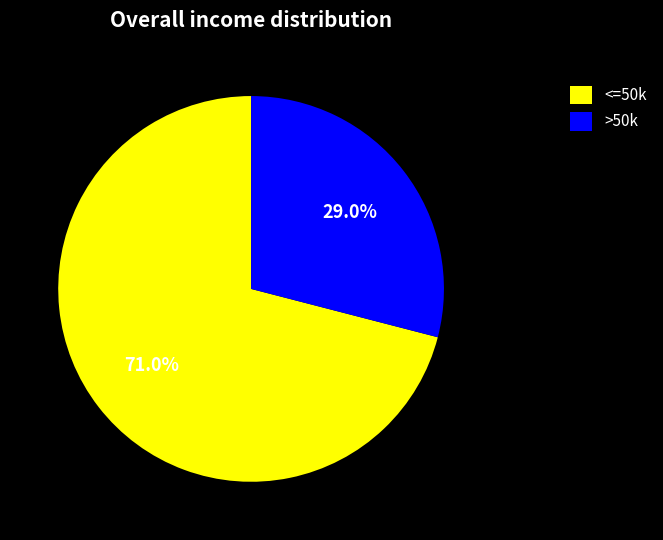

Combined, do <=50k and >50k account for over 50%?

Yes